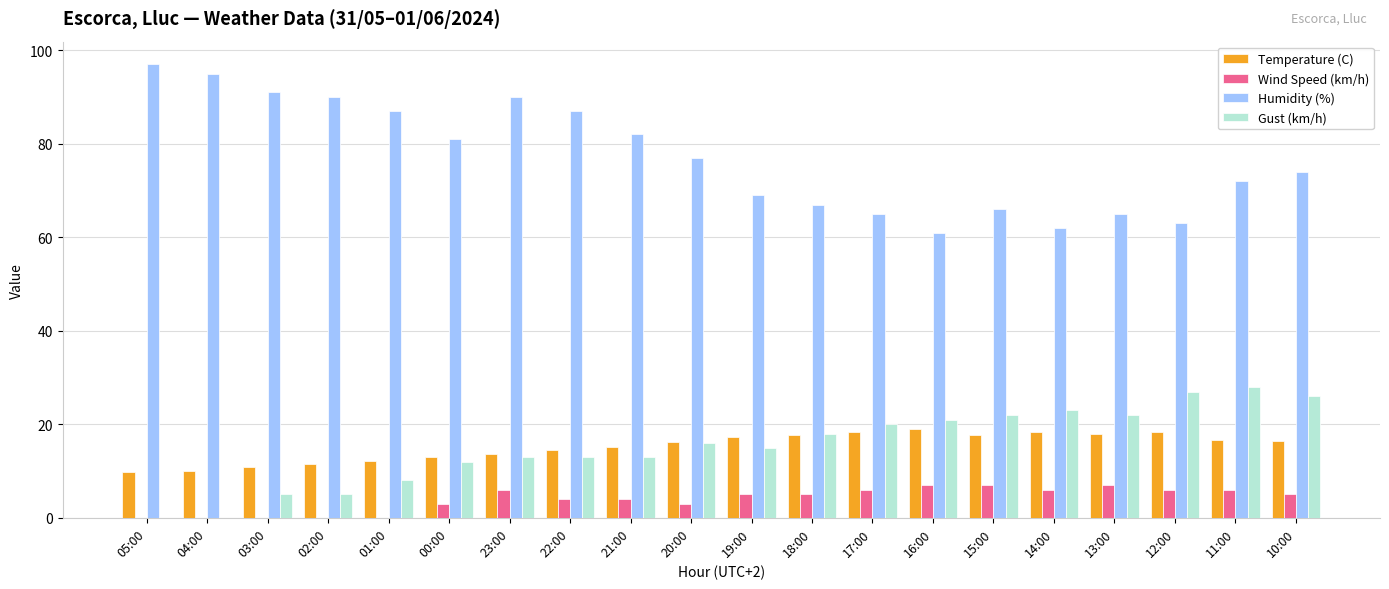

Does the chart contain stacked bars?

No